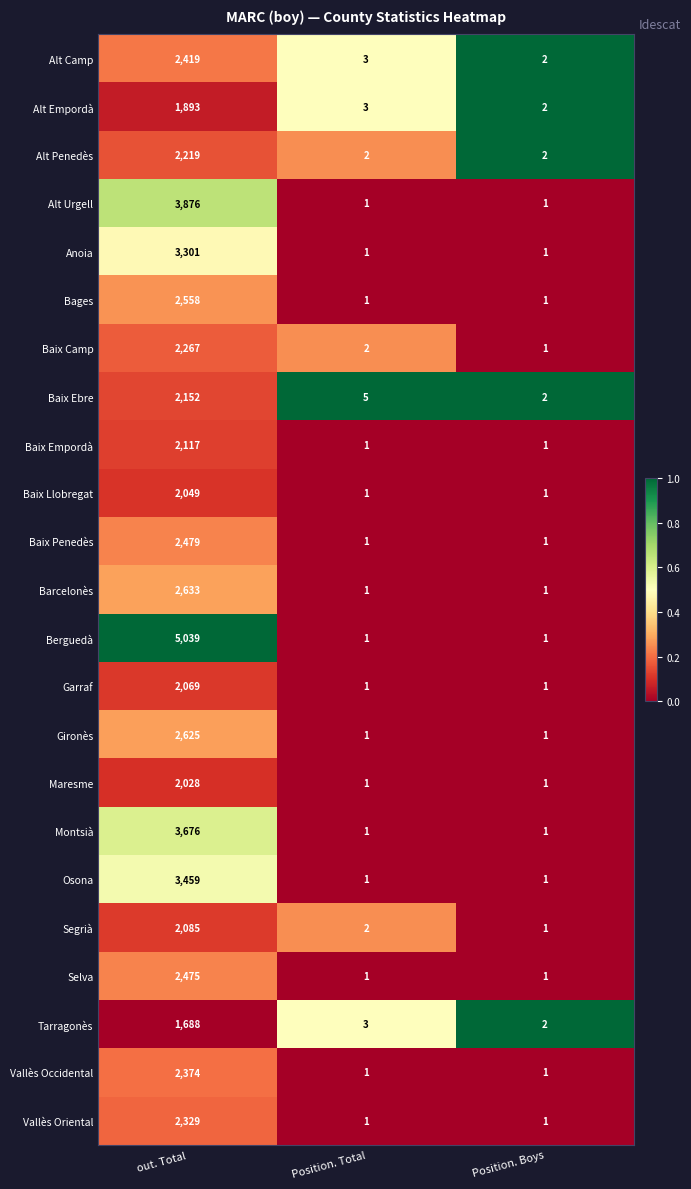

What is the total value across all series at Position. Total?

36